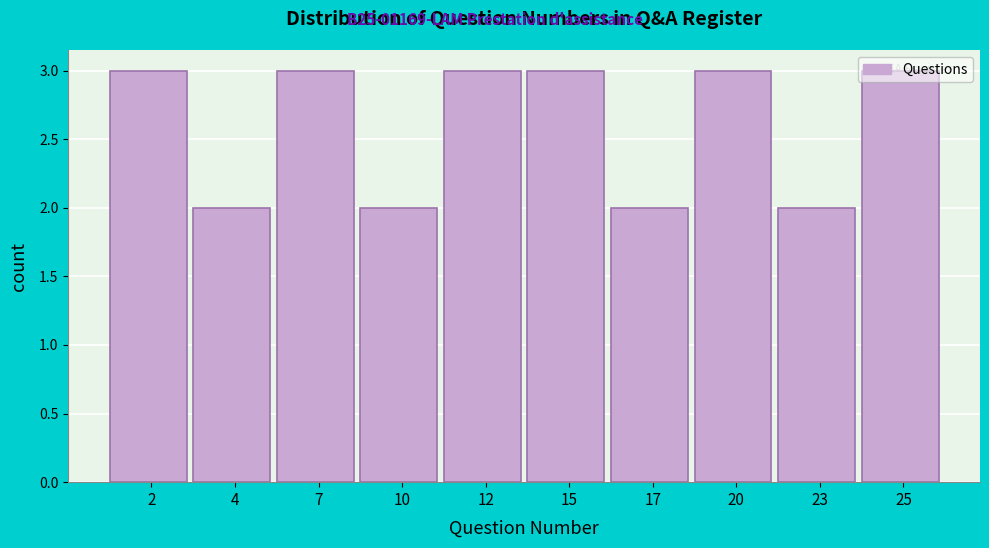

What is the average value?

3